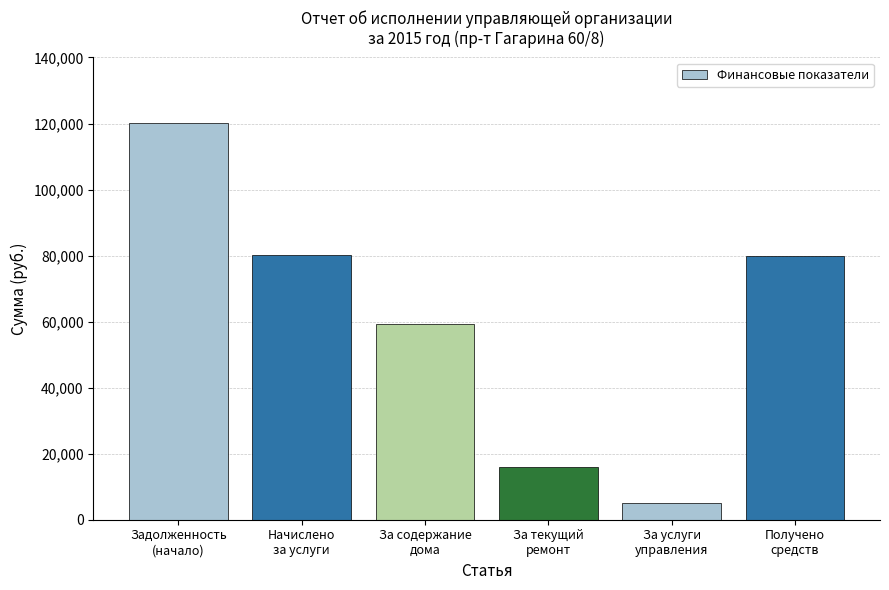

What is the value of the 4th bar from the left?

15866.3